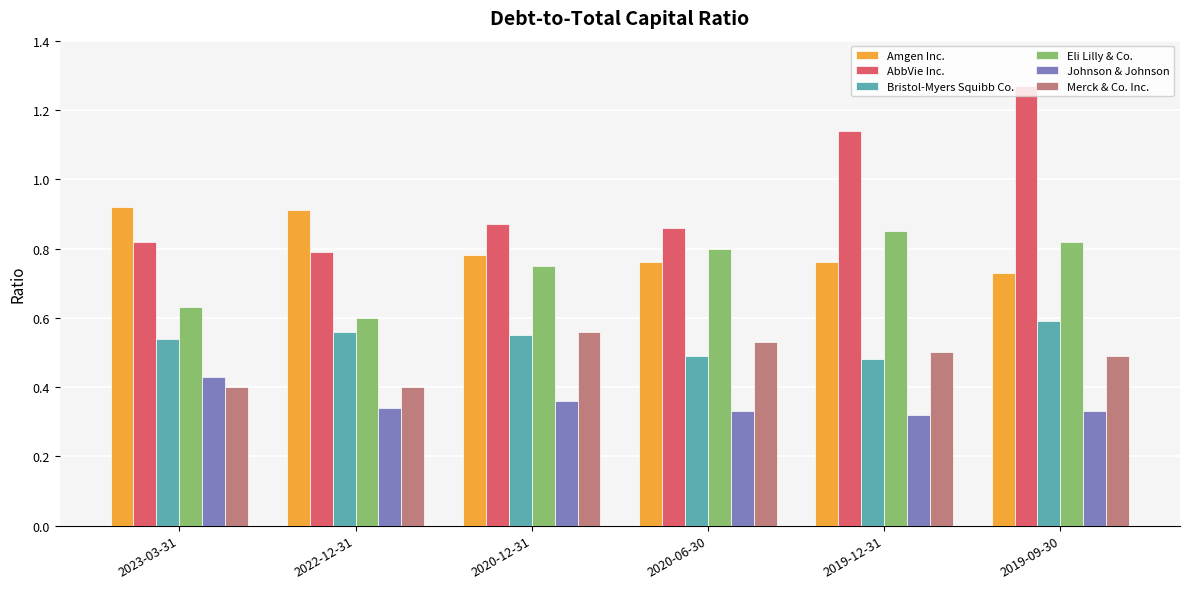

What is the difference between the maximum and second lowest values in the Amgen Inc. series?

0.2